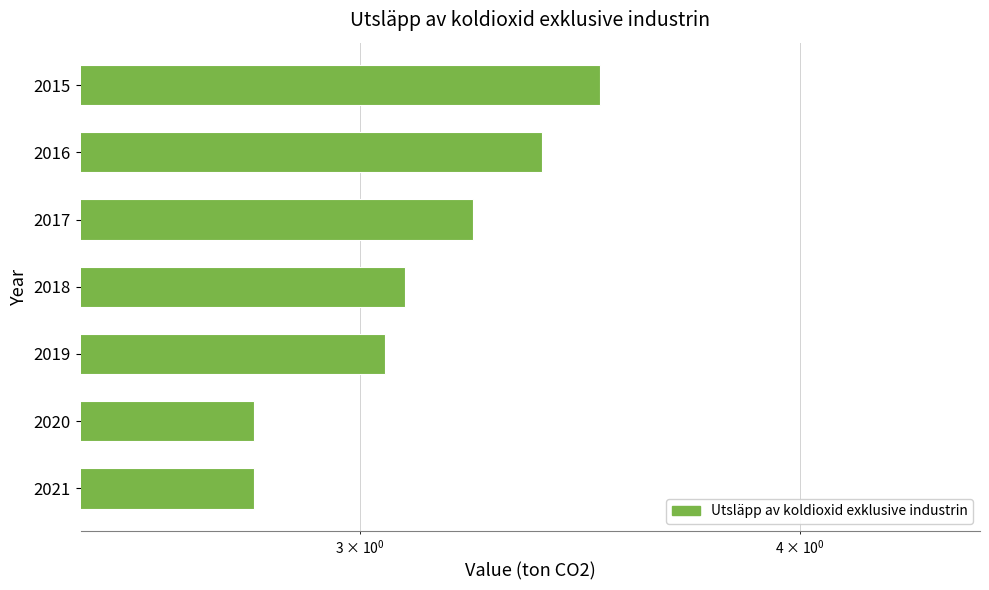

What is the difference between the second highest and minimum values?

0.6